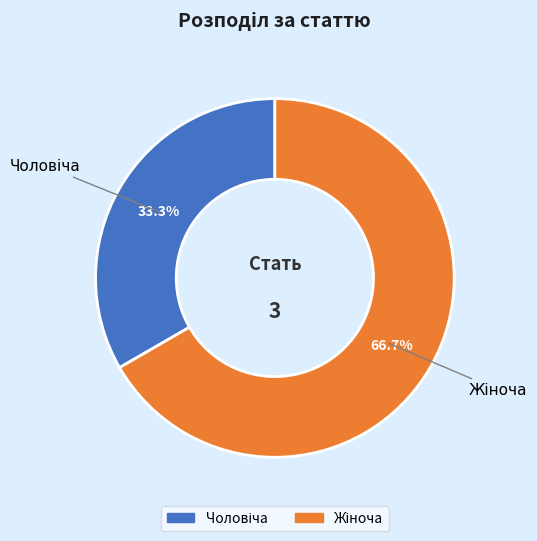

Is there any slice that represents more than half of the pie?

Yes